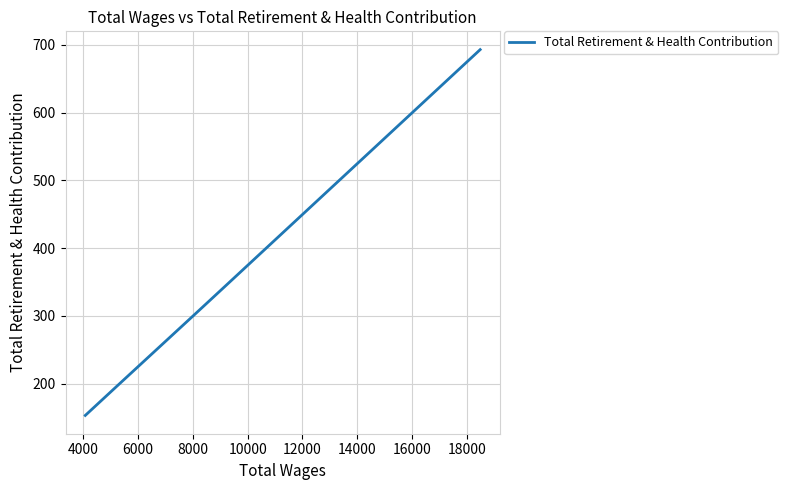

How many lines are shown in the chart?

1